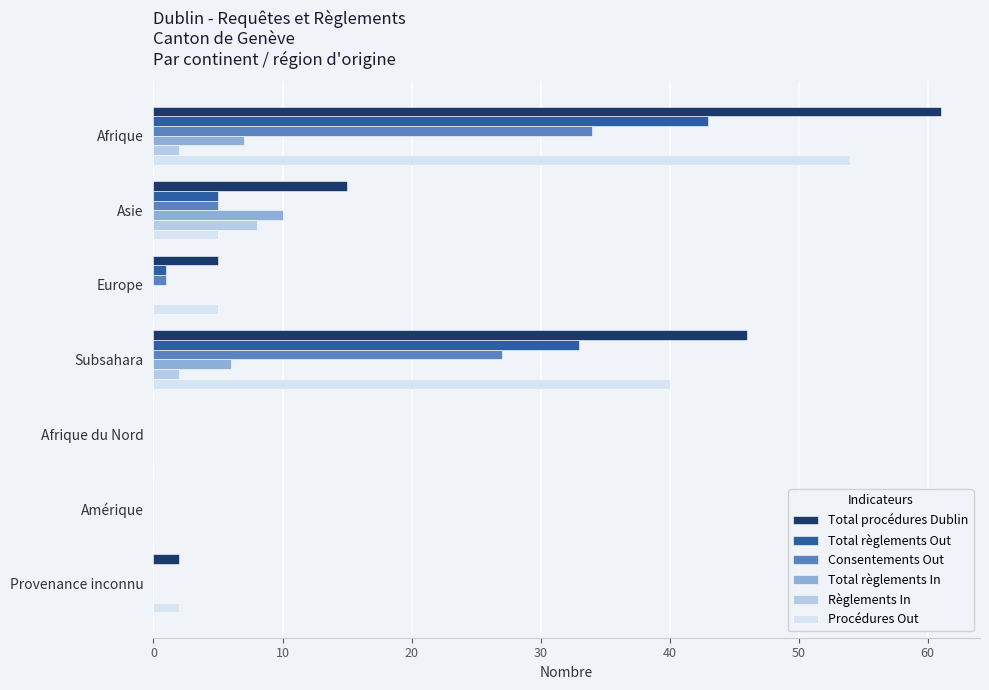

Is the value of Consentements Out at Afrique greater than the value of Procédures Out at Afrique du Nord?

Yes